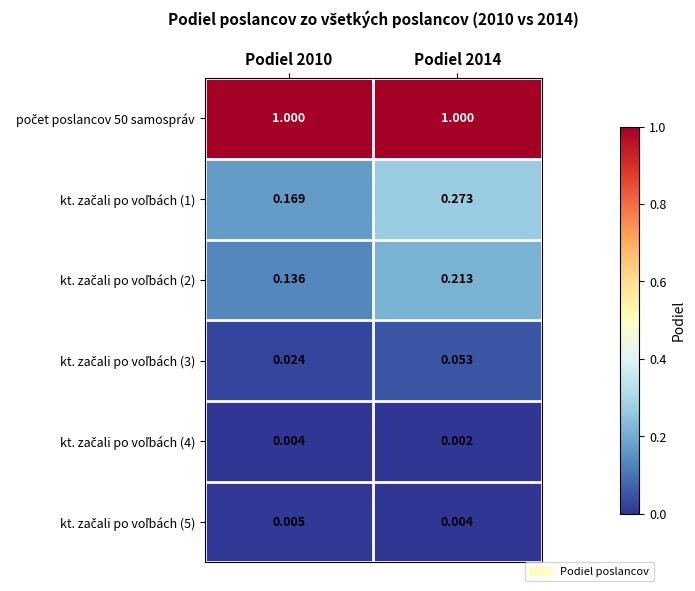

Which label corresponds to the smallest value in the chart?

Podiel 2014